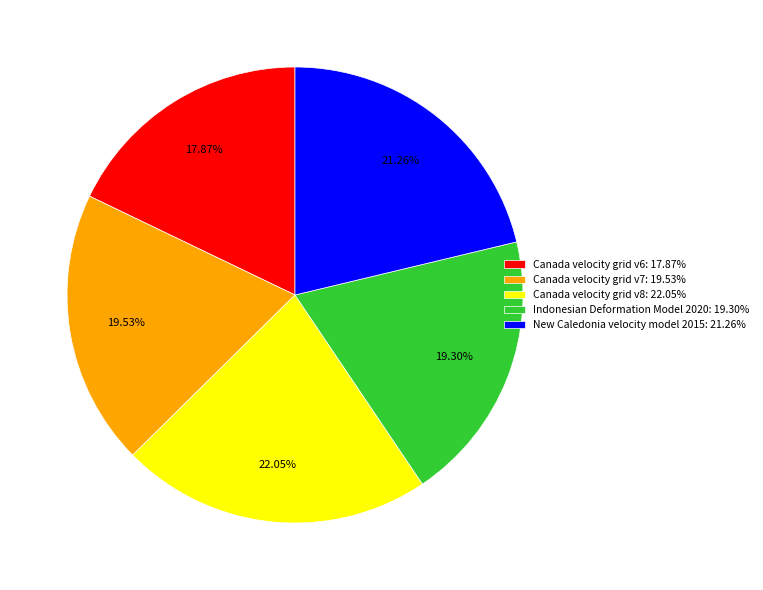

What percentage is the Canada velocity grid v6 slice, to the nearest percent?

18%